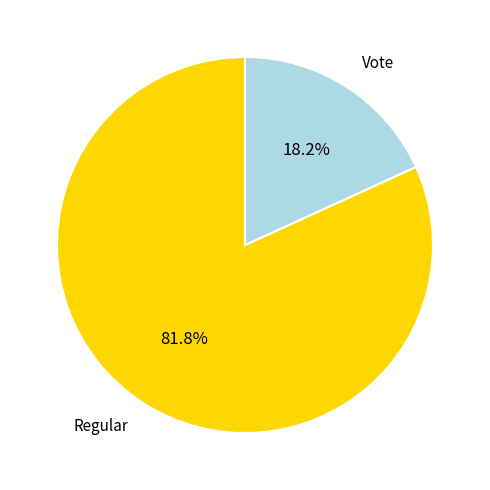

Is there any slice that represents more than half of the pie?

Yes